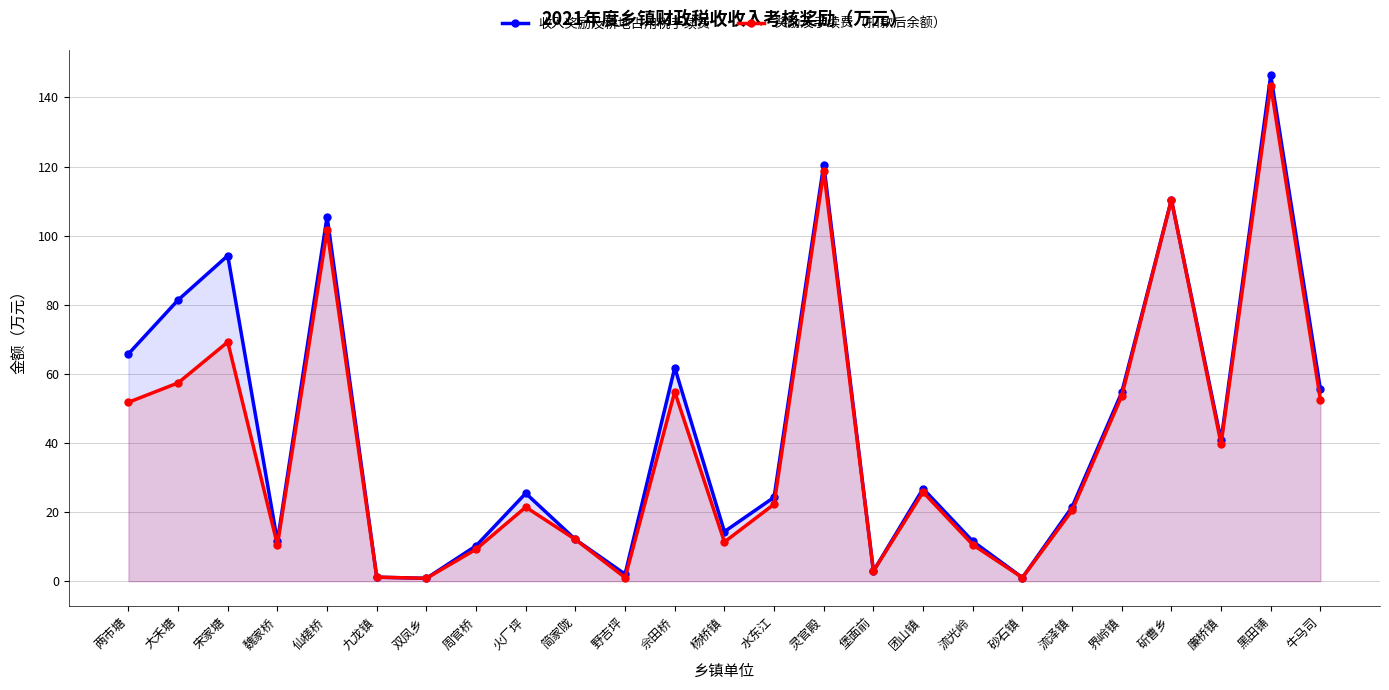

How many interior local peaks does the 奖励及手续费（扣款后余额） series have?

8